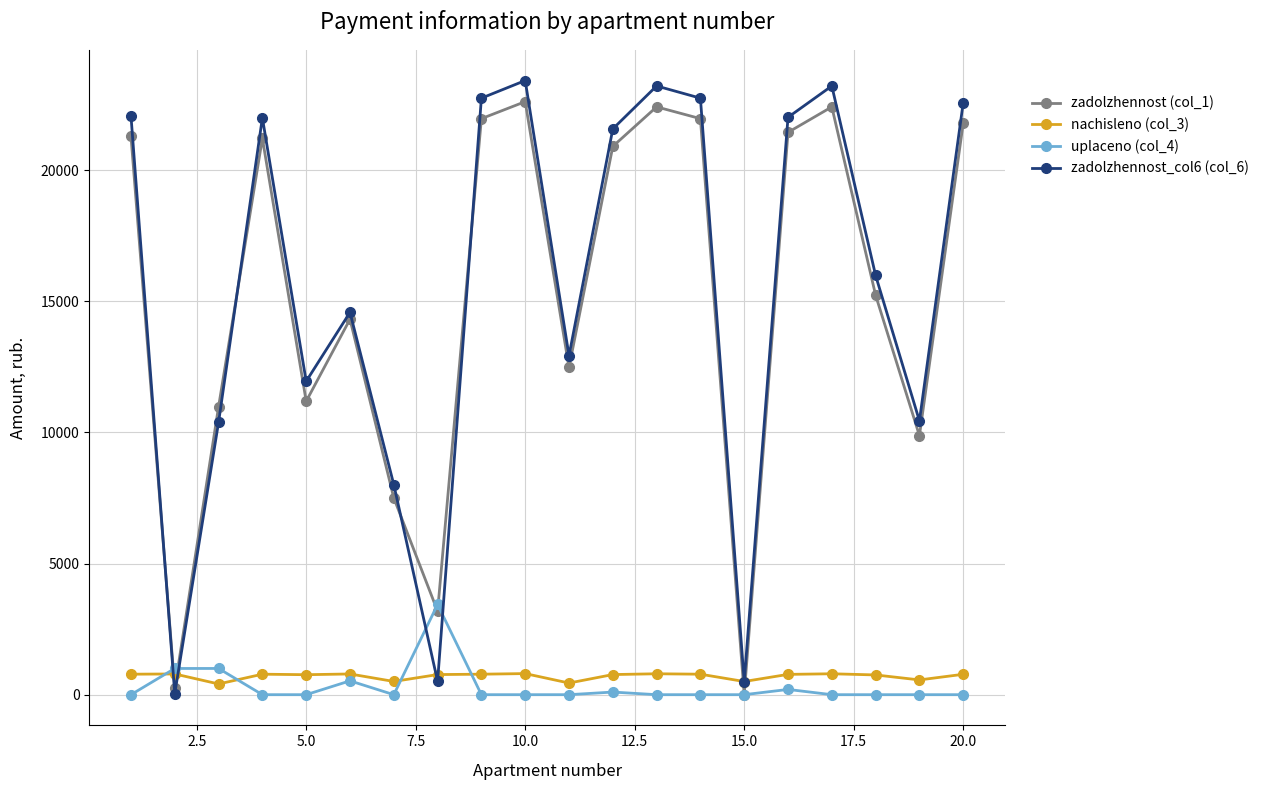

Which series has the widest spread of values?

zadolzhennost_col6 (col_6)